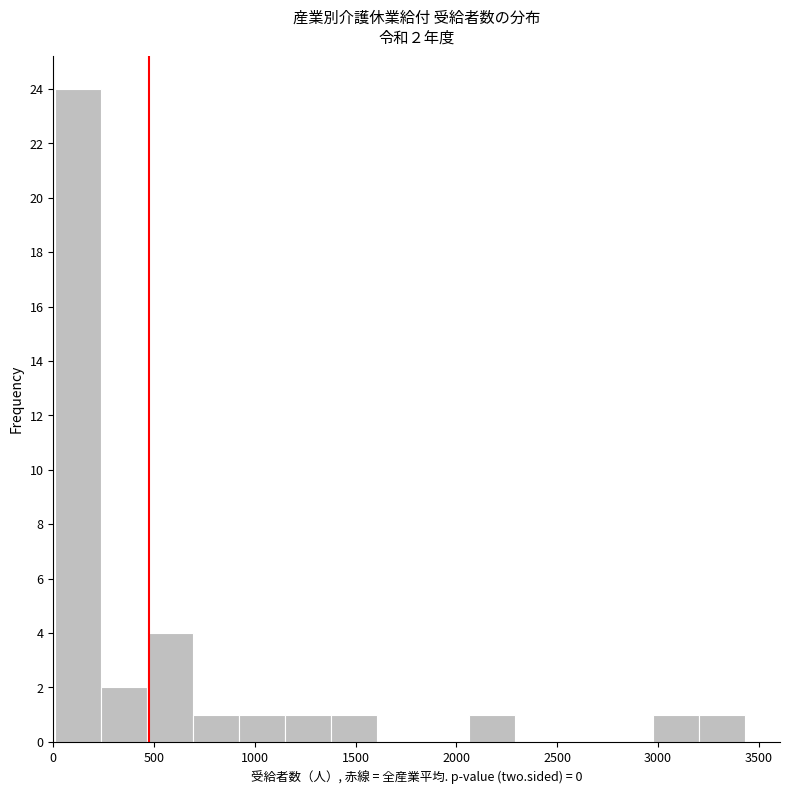

Over which range of the x-axis is the bar tallest?

0 to 250